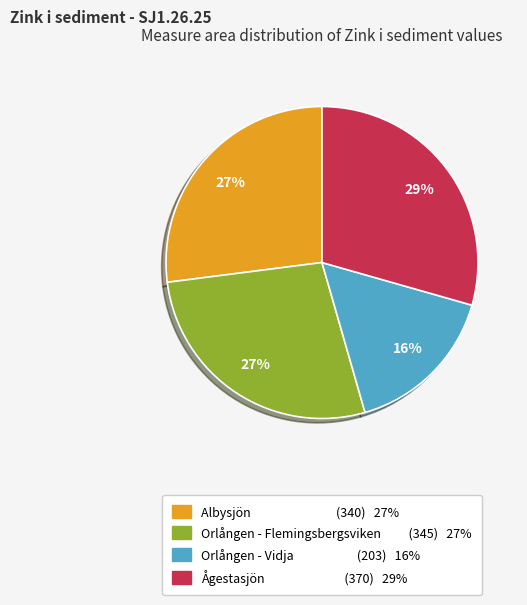

Does Ågestasjön represent more than half of the total?

No